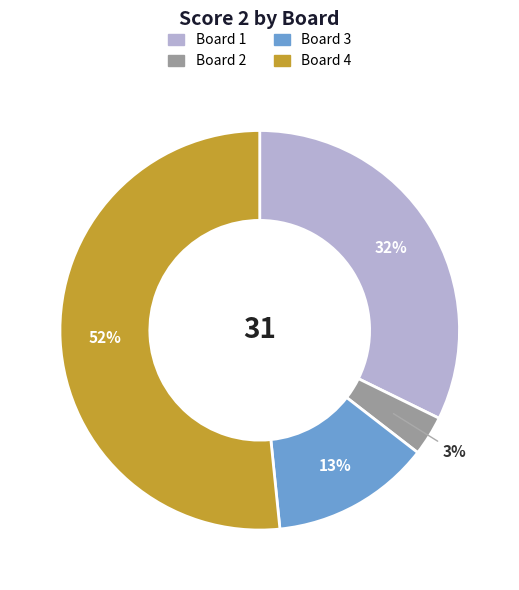

What is the smallest slice in the pie chart?

Board 2